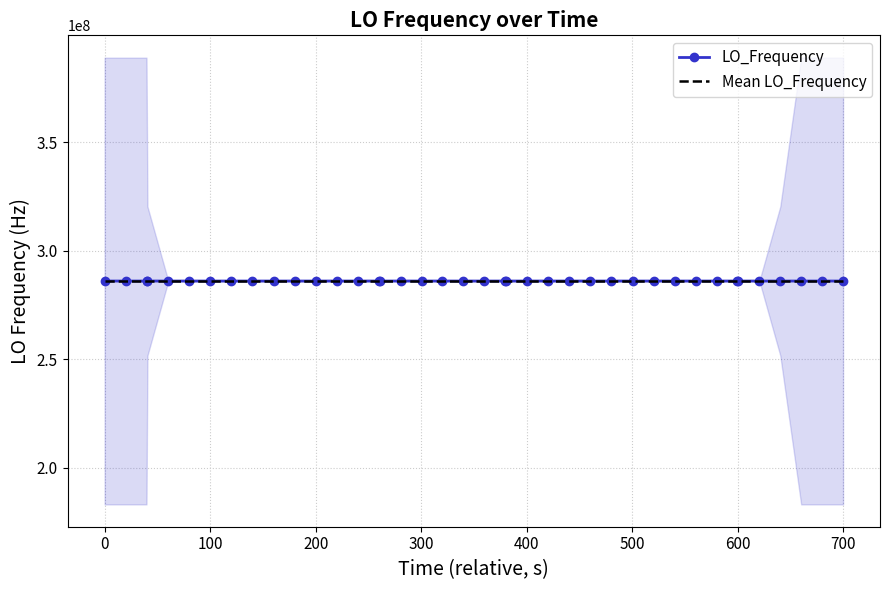

What is the value of the Mean LO_Frequency point at the 6th from the left?

286046866.9